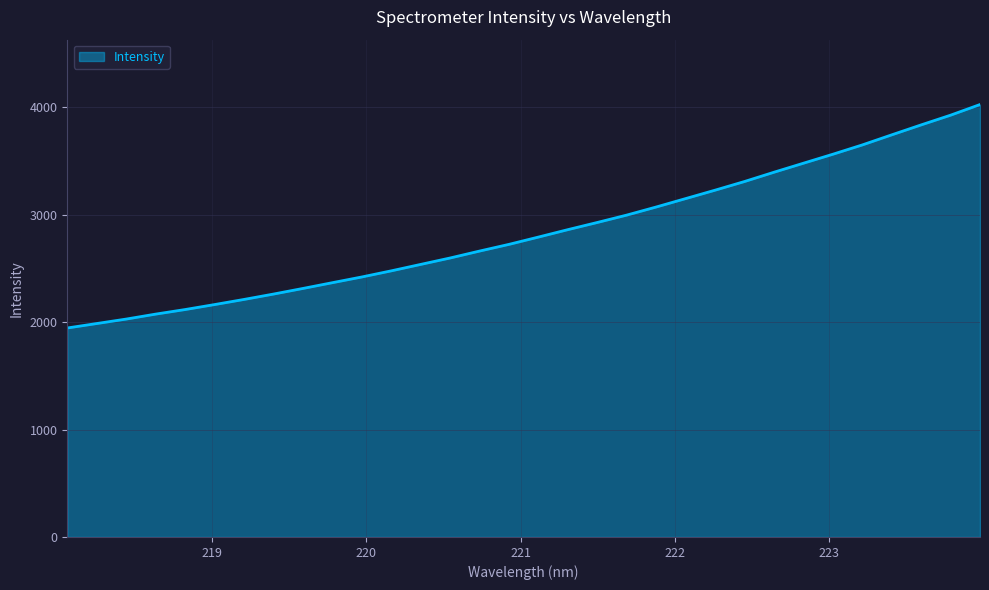

What is the difference between the maximum and minimum values?

2081.1